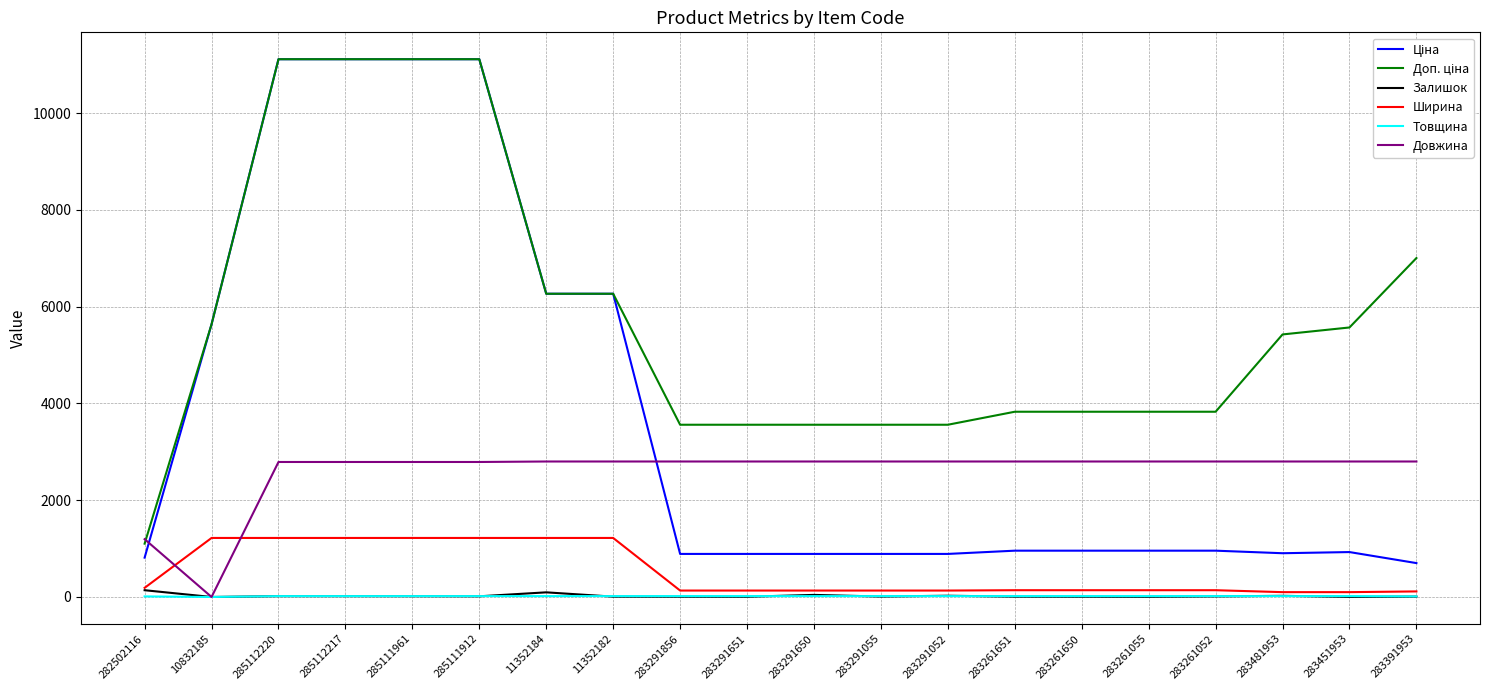

Is the value of Довжина at 285111912 greater than the value of Товщина at 11352182?

Yes